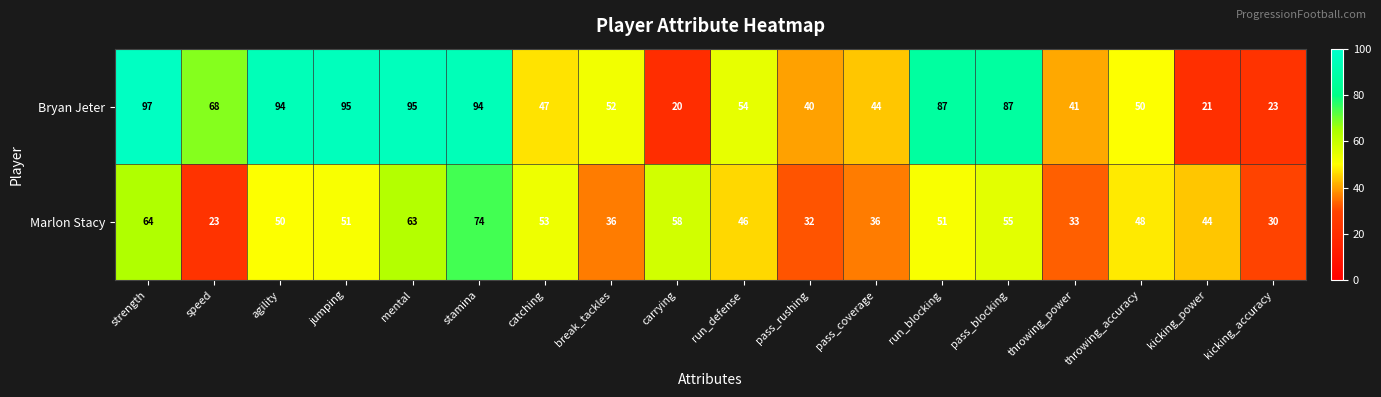

Which category has the lowest value across all series?

carrying